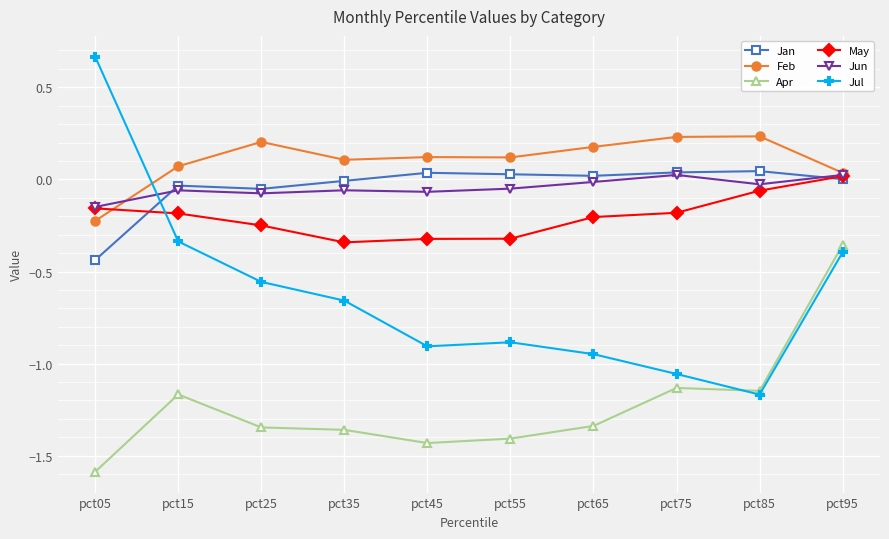

At which category does the chart reach its minimum across all series?

pct05